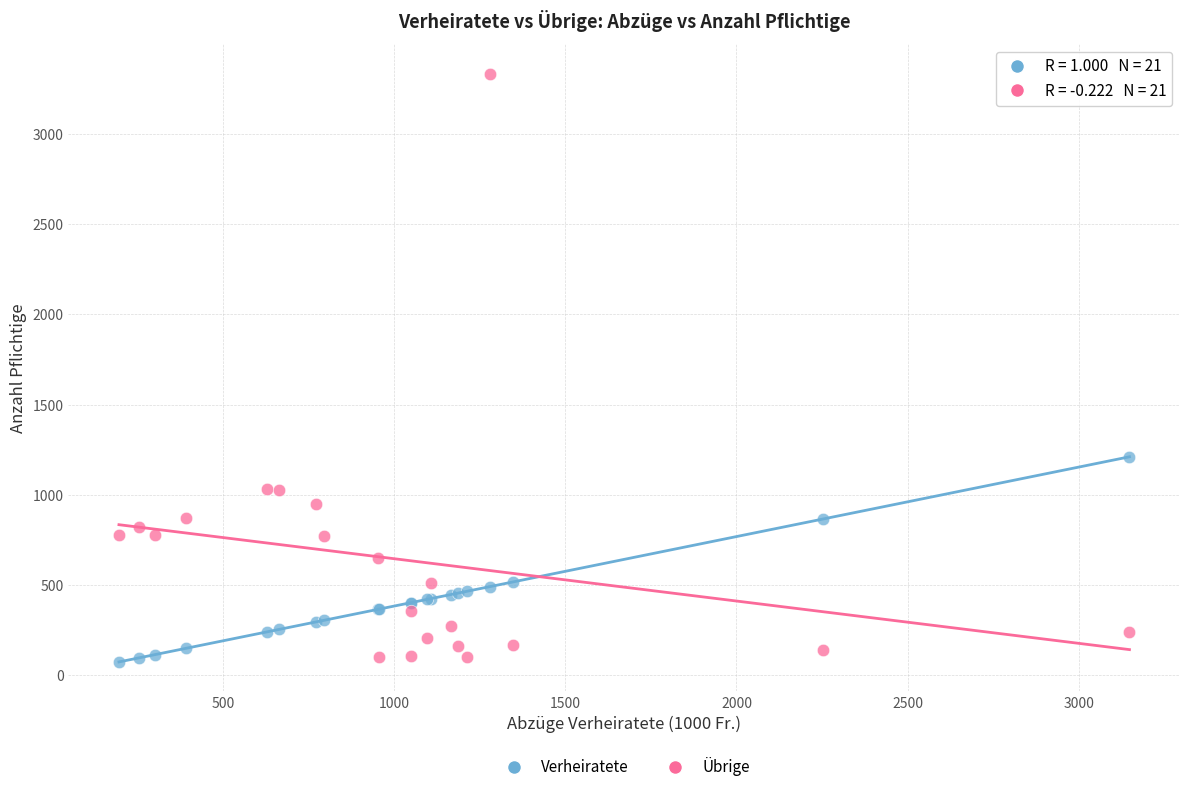

Which series has the largest Y range (max minus min)?

Übrige